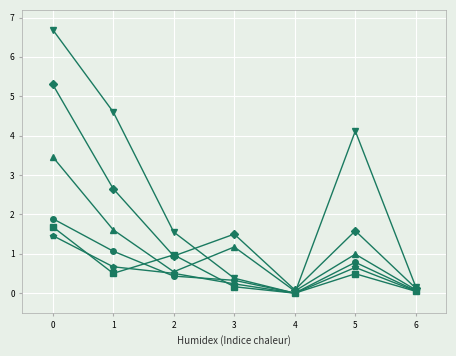

What is the spread (max minus min) of values at 1?

4.1